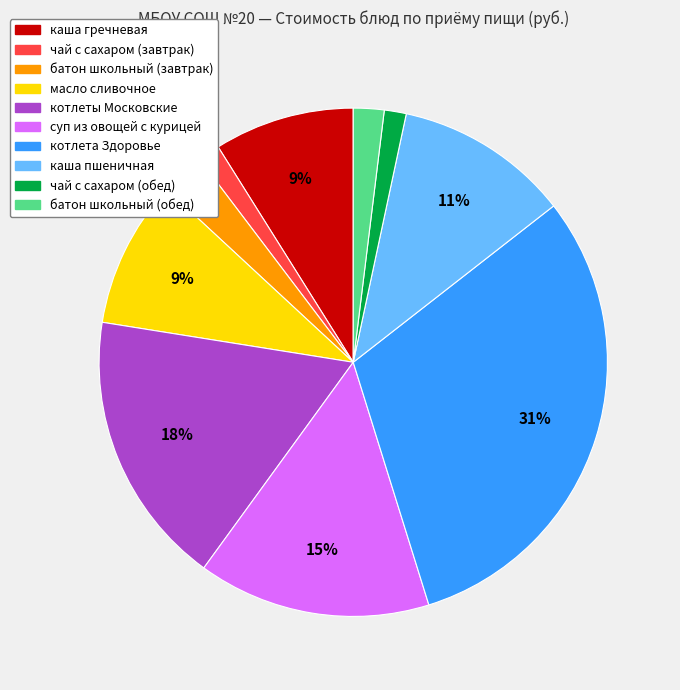

How many segments does this pie chart have?

10